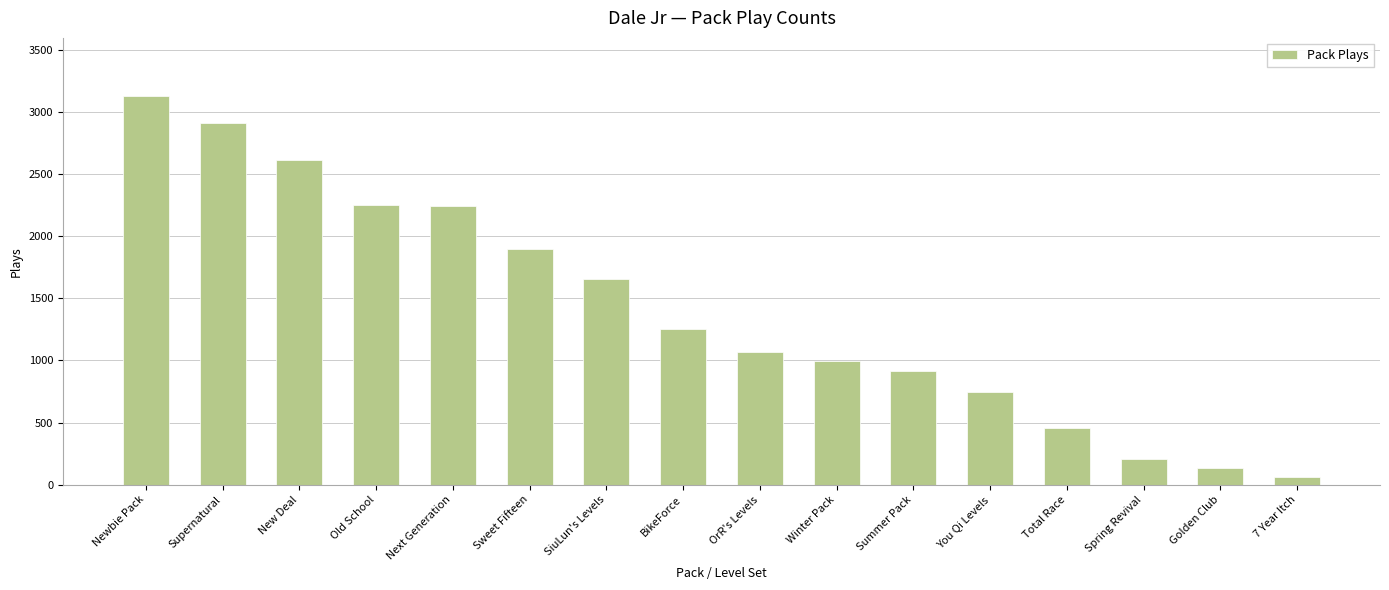

At which category does the chart reach its minimum across all series?

7 Year Itch